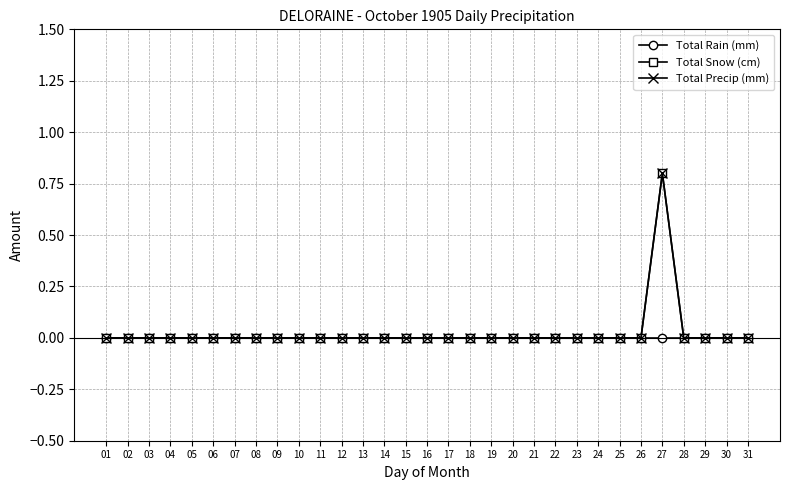

Which series changed the most between 01 and 19?

Total Rain (mm)